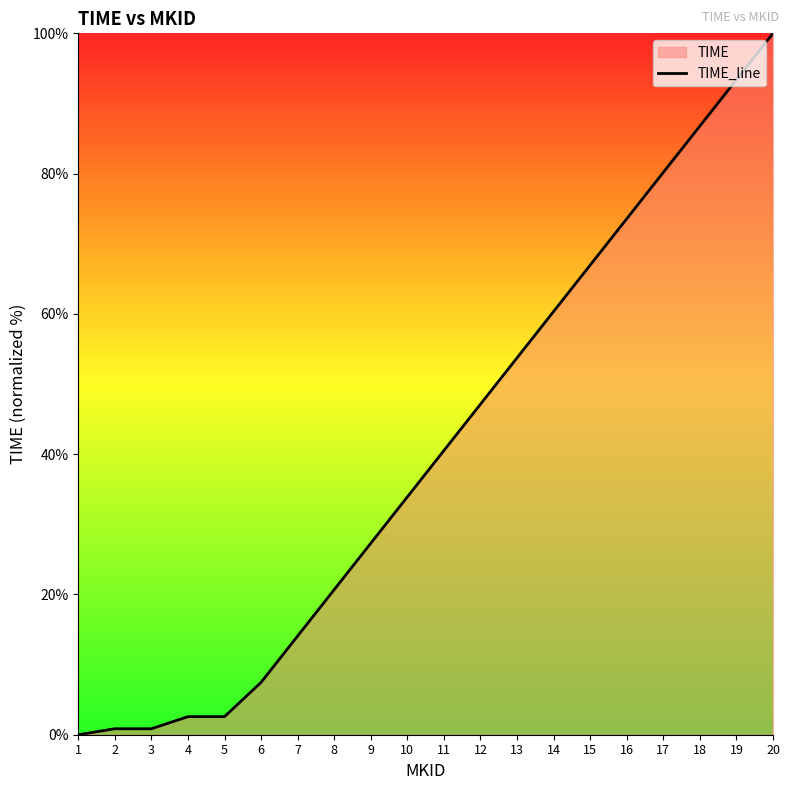

Where does the data first go above 40?

11